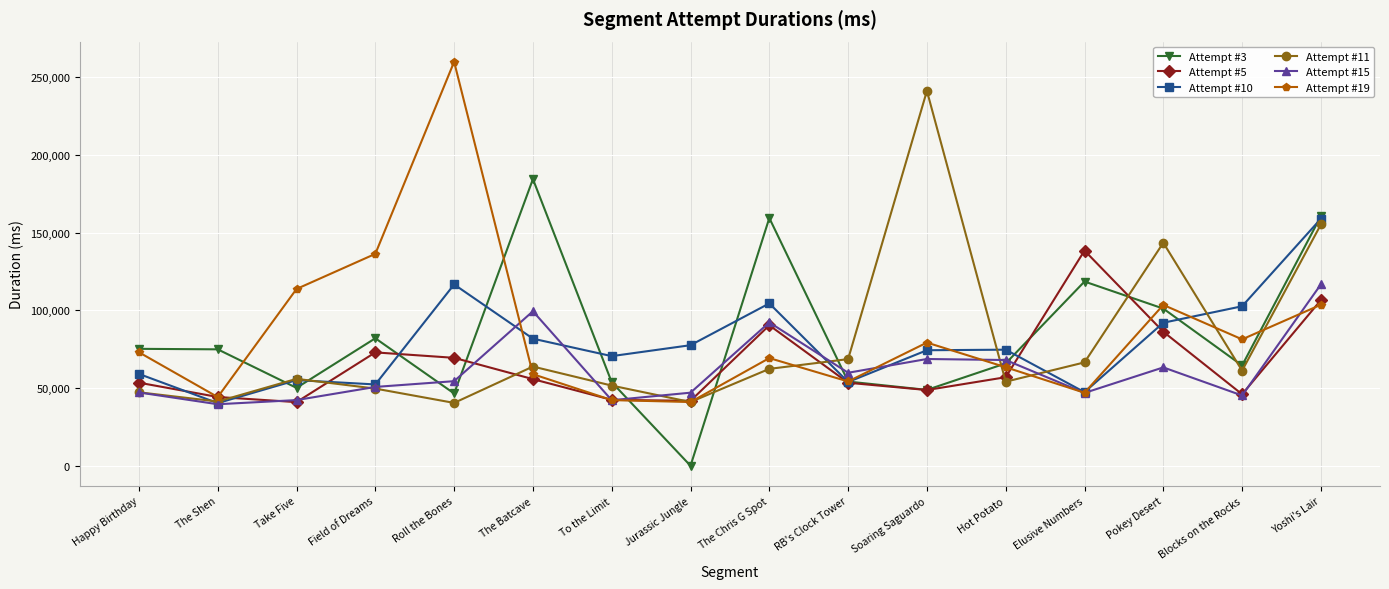

True or false: Attempt #10 has a value of 102576 at Blocks on the Rocks.

True